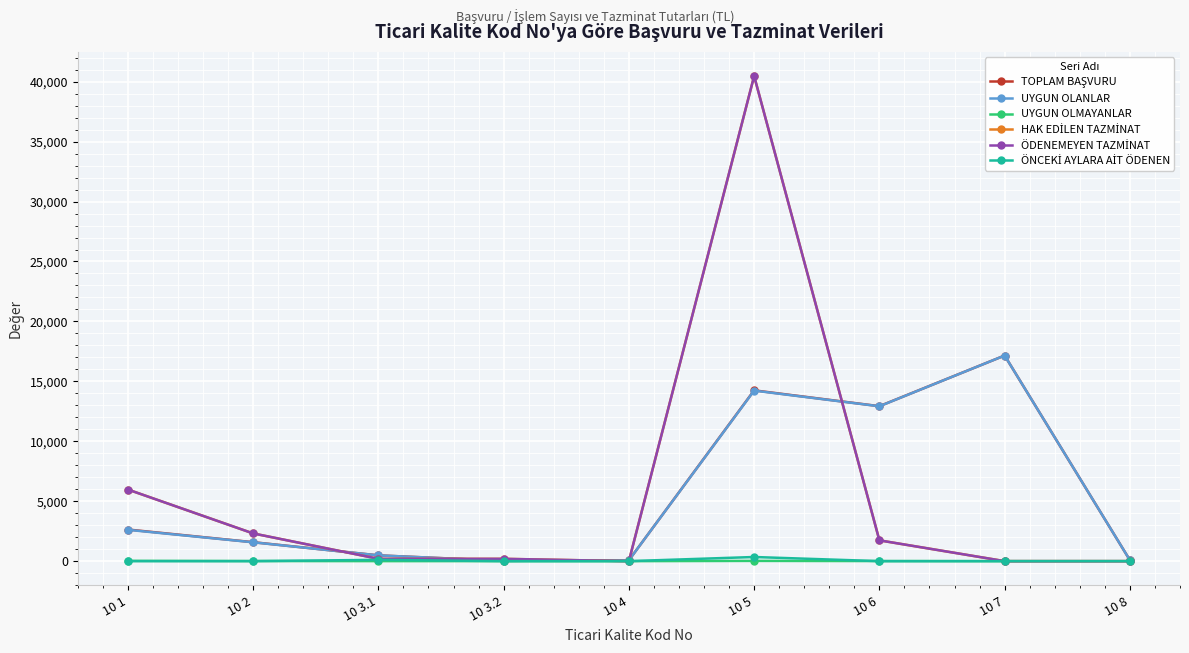

At which category does ÖDENEMEYEN TAZMİNAT reach its first local valley?

10 4